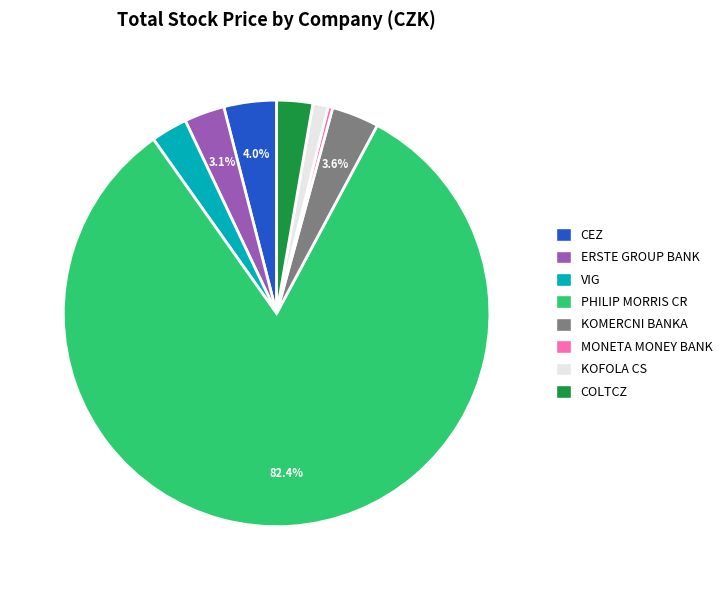

What percentage is NOT represented by ERSTE GROUP BANK?

96.9%